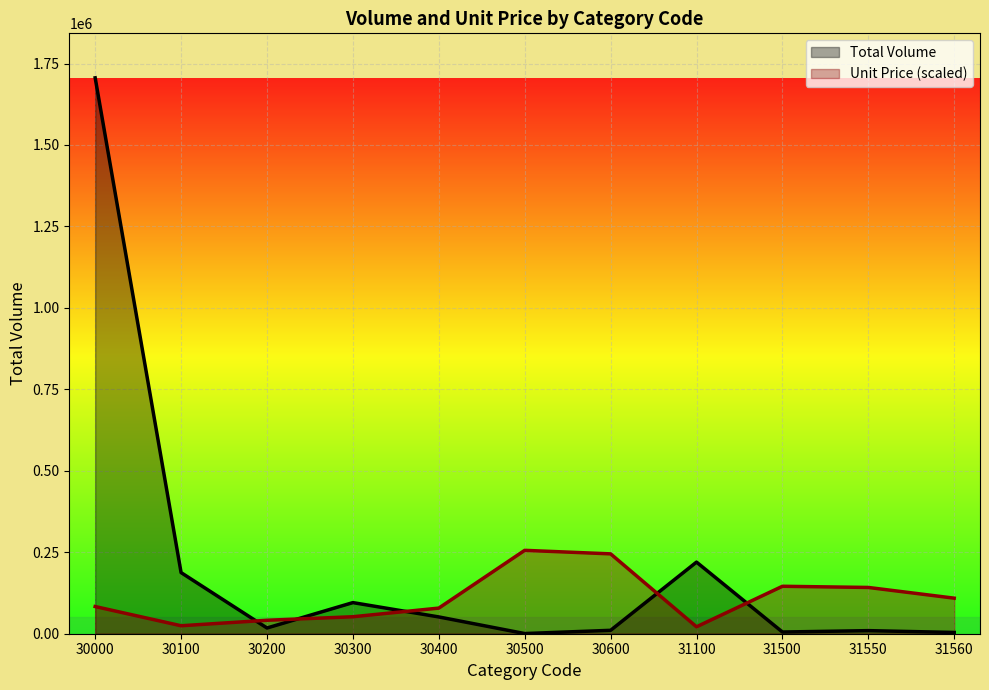

What value does the Unit Price series have at 30400?

78620.3